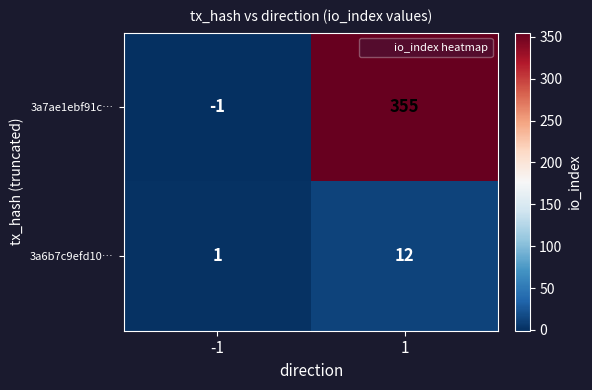

What is the maximum value for 3a6b7c9efd10…?

12